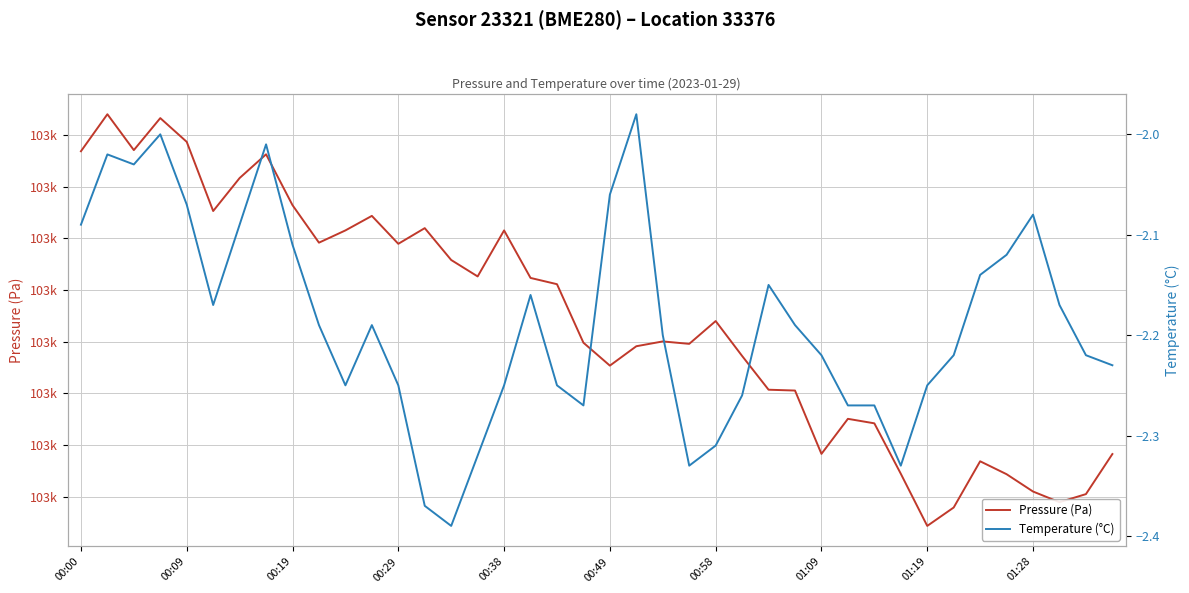

What is the lowest value of the Temperature (°C) series?

-2.4